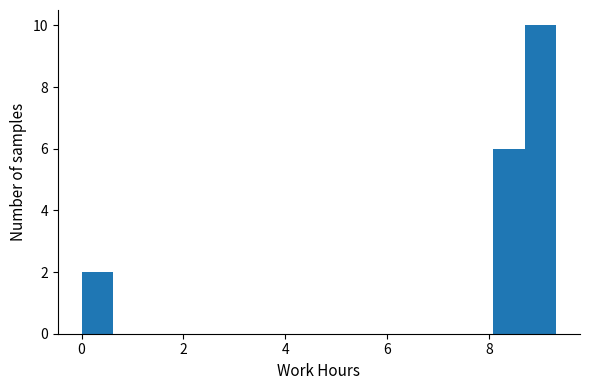

Around what value on the x-axis is the tallest bar? Give the approximate position of its centre, as read against the axis.

9.0